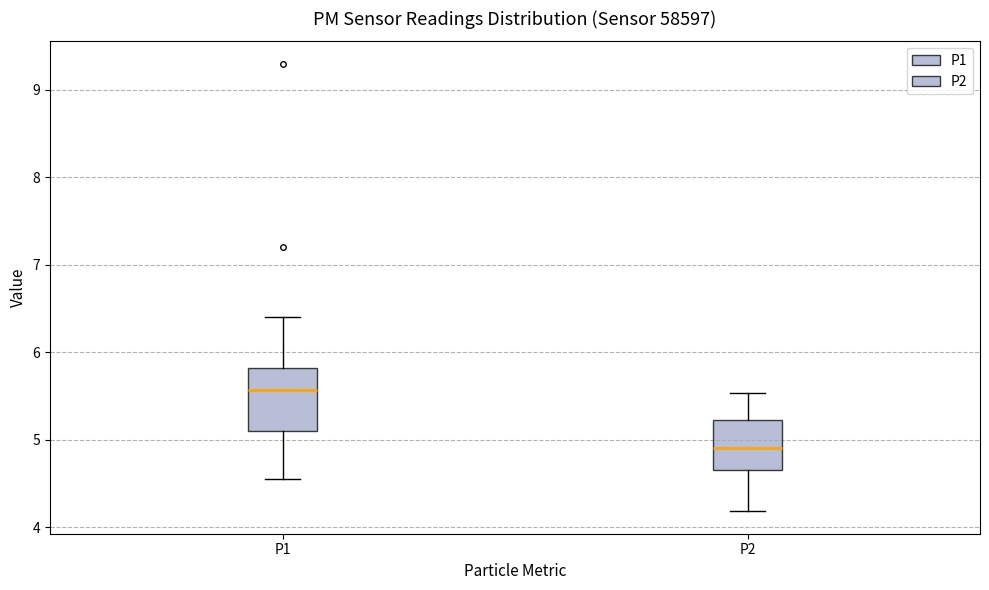

Which box's median line is the lowest?

P2